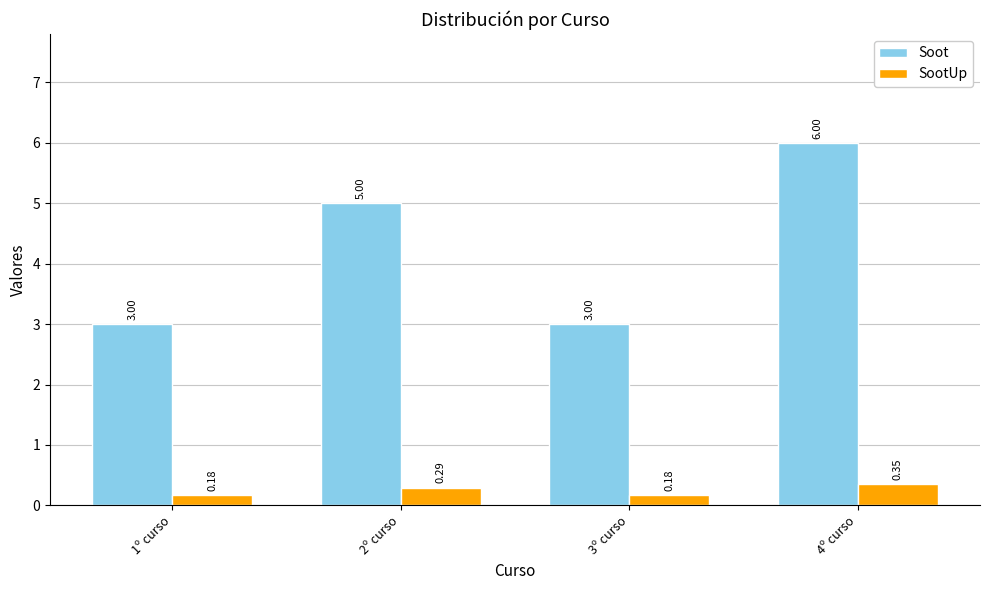

At how many categories does at least one series exceed 0?

4